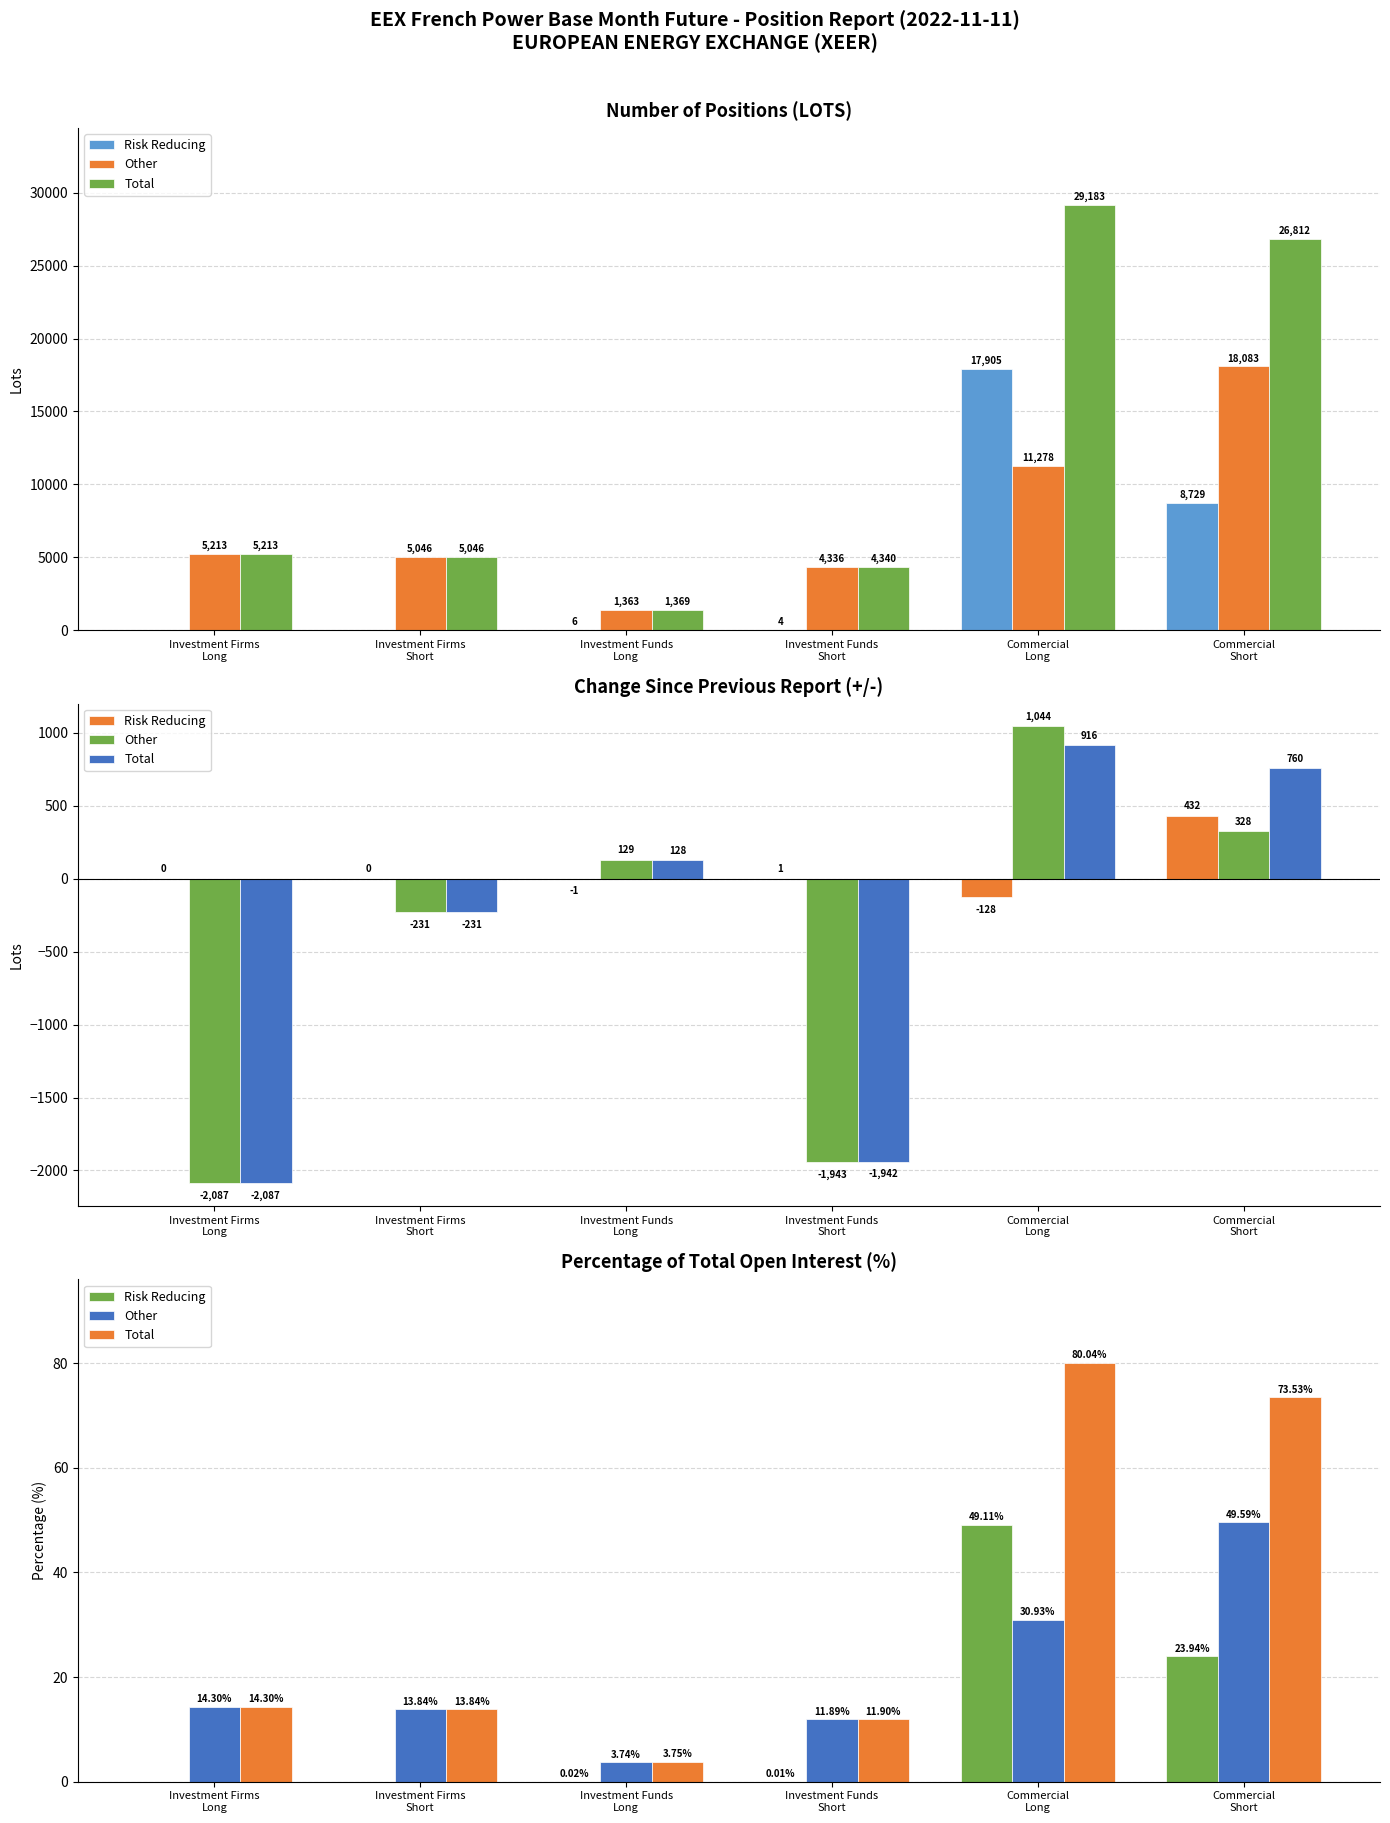

Which series has the largest total across all categories?

Total